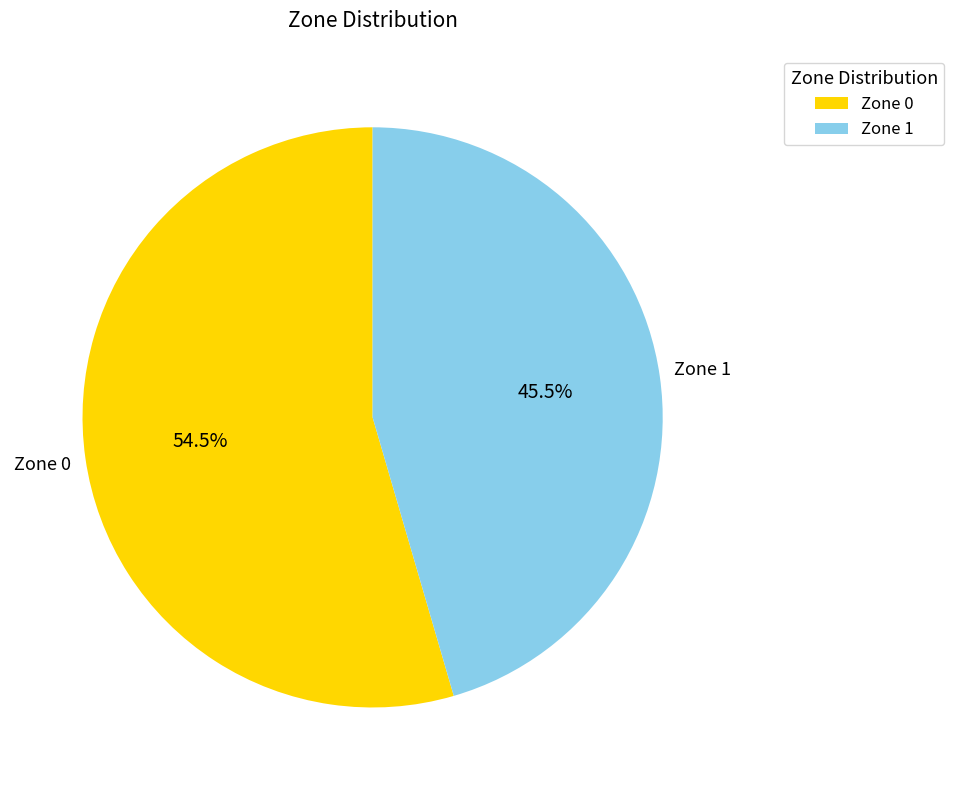

Is the sum of Zone 1 and Zone 0 greater than half?

Yes